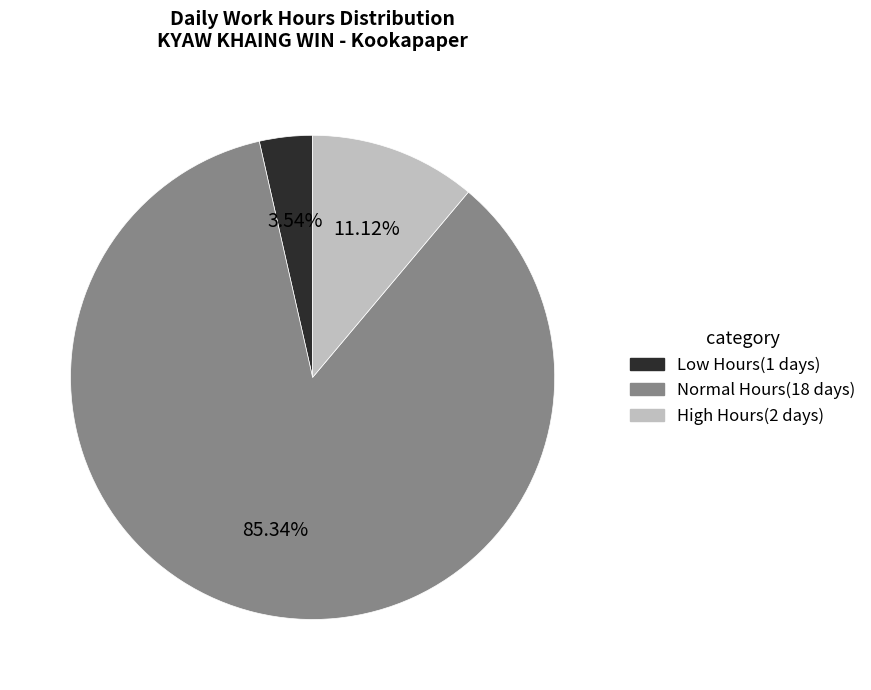

Is there a majority slice in this chart?

Yes